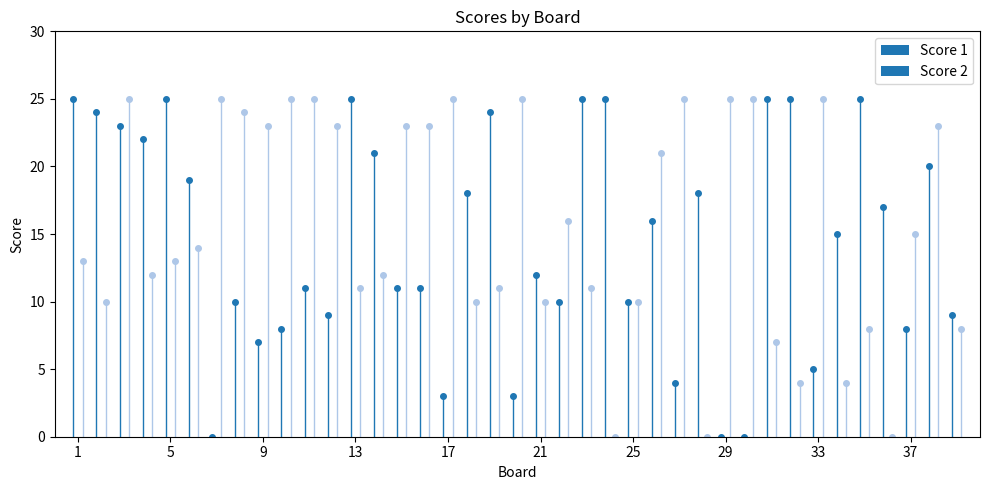

How many bars are there in total?

78